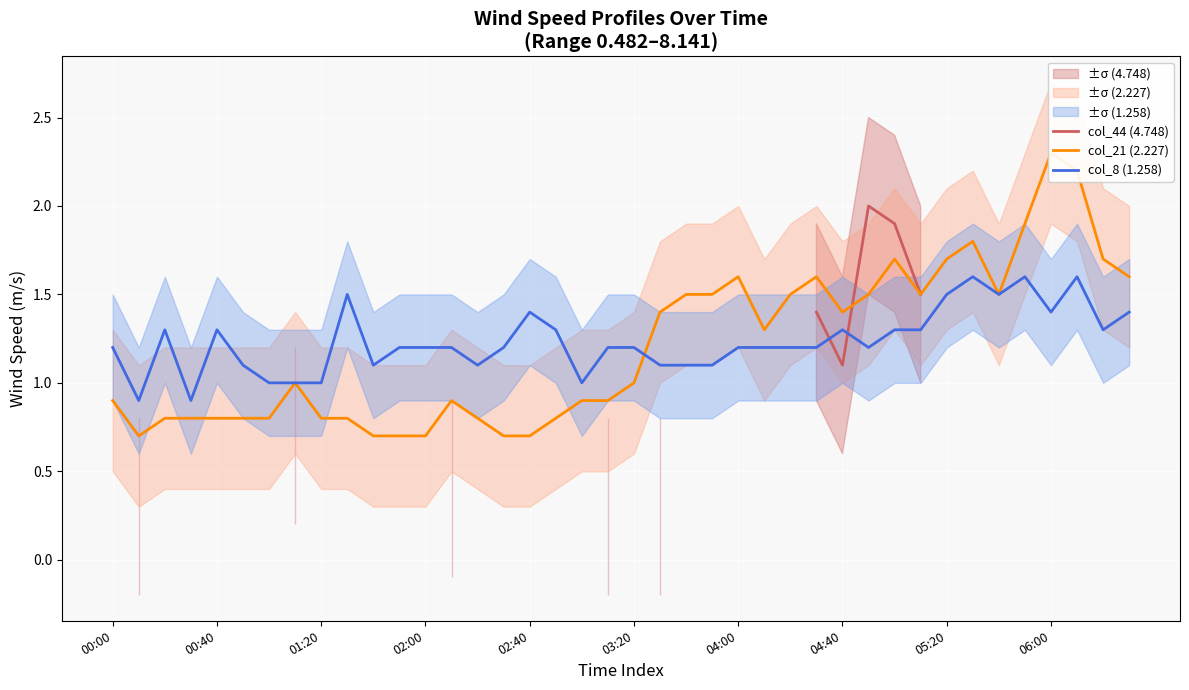

Which has a higher value, 26 or 35?

35